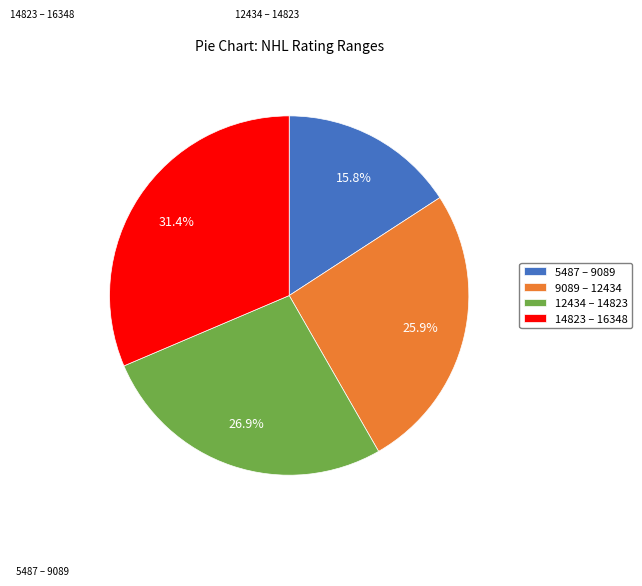

What is the ratio of the value at 9089 – 12434 to the value at 14823 – 16348?

0.8